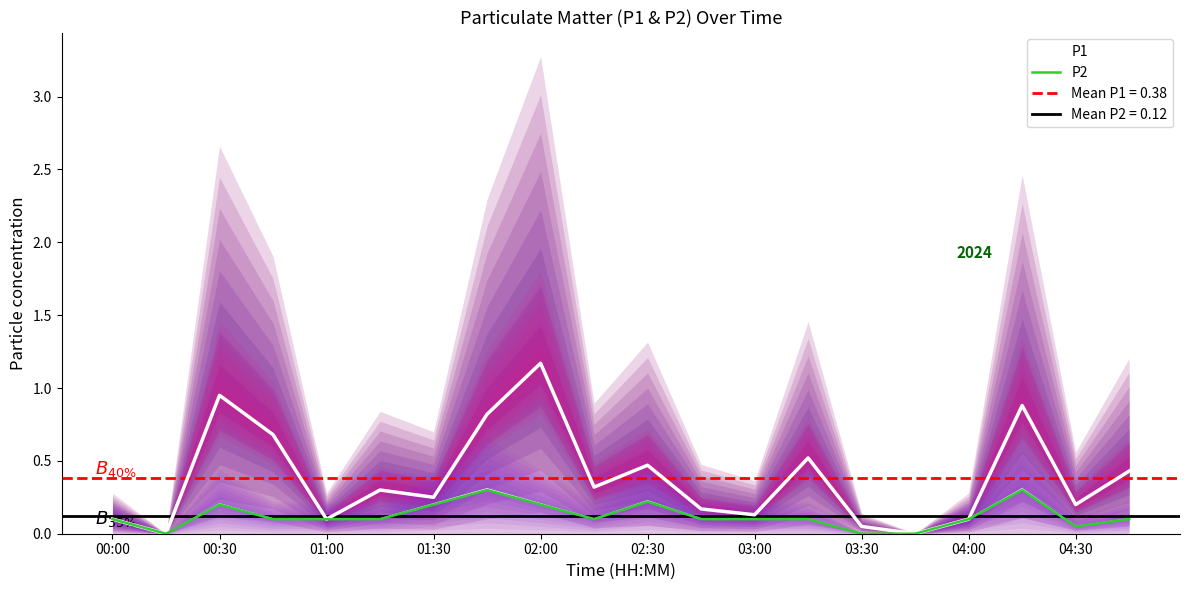

The P1 series shows 0.5 at 04:30. True or false?

False